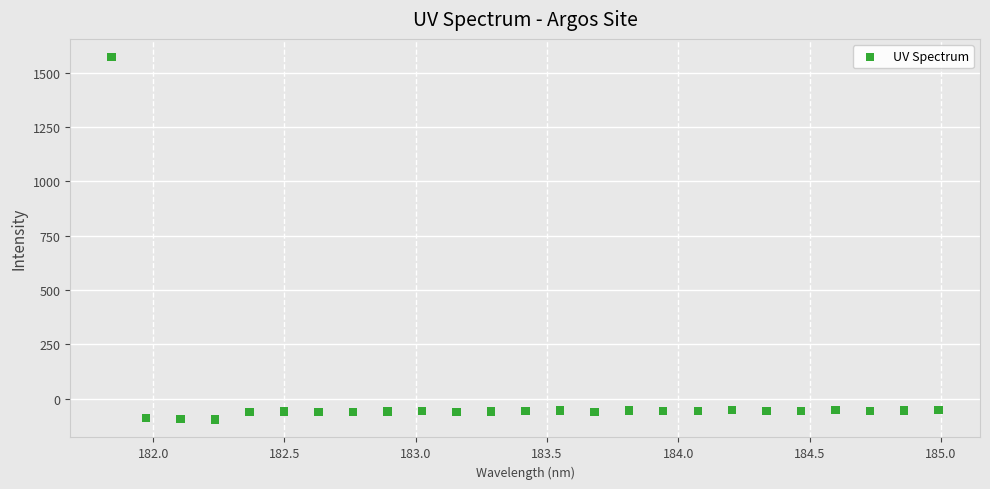

What is the range of X values (max minus min)?

3.1